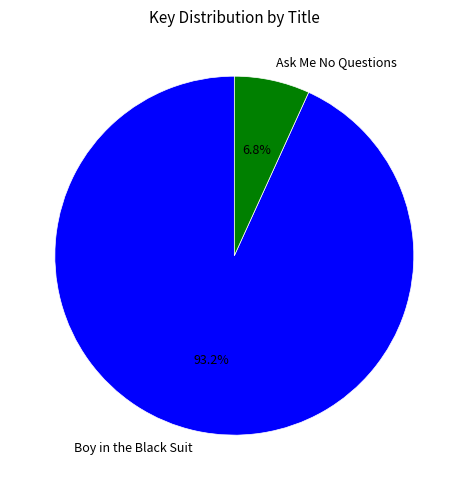

To the nearest percent, what is the difference between the largest and smallest slice percentages?

86%